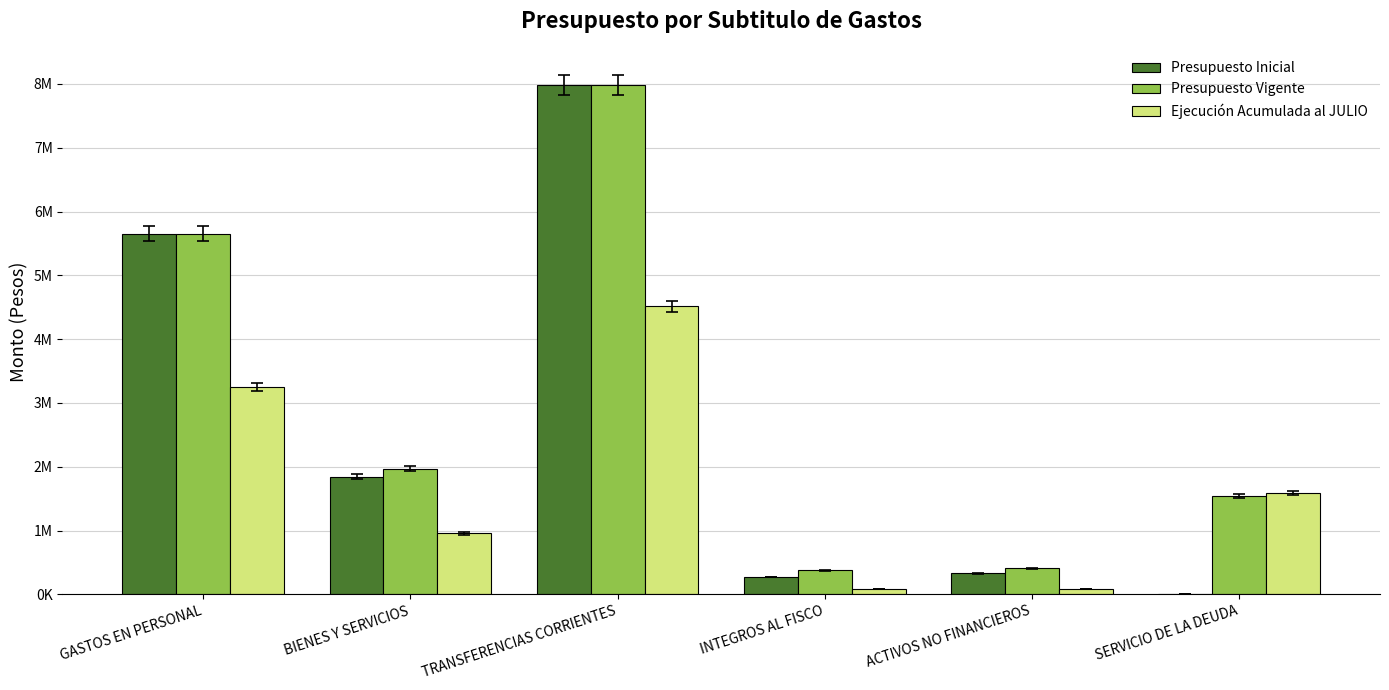

At which category is the sum across all series the highest?

TRANSFERENCIAS CORRIENTES